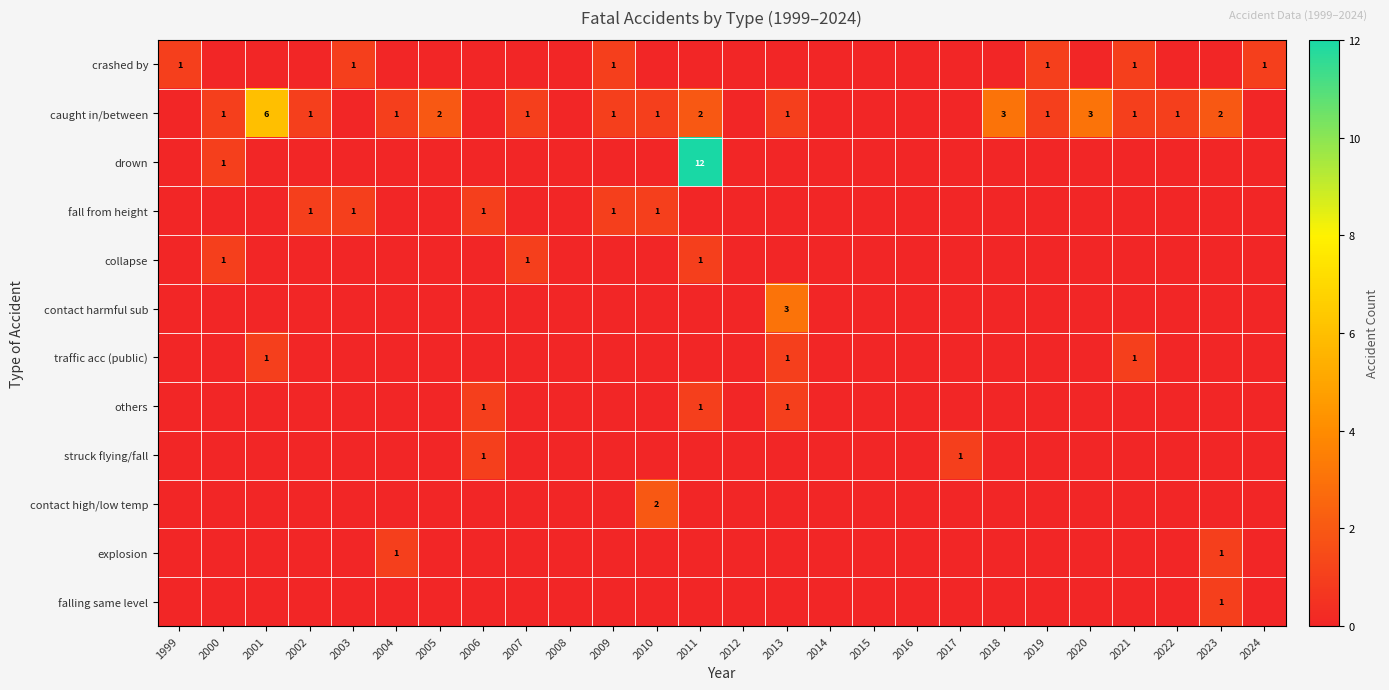

At how many categories does at least one series exceed 1?

8